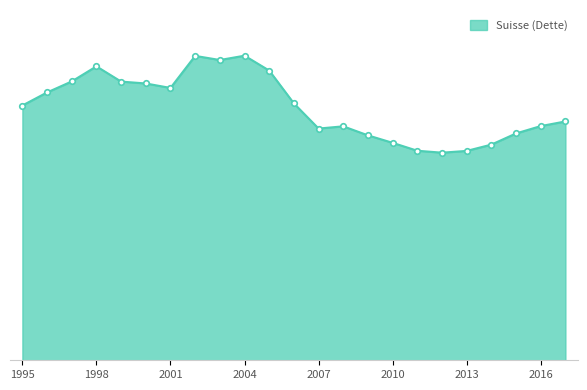

List the labels in order of value, largest first.

2004, 2002, 2003, 1998, 2005, 1997, 1999, 2000, 2001, 1996, 2006, 1995, 2017, 2016, 2008, 2007, 2015, 2009, 2010, 2014, 2011, 2013, 2012